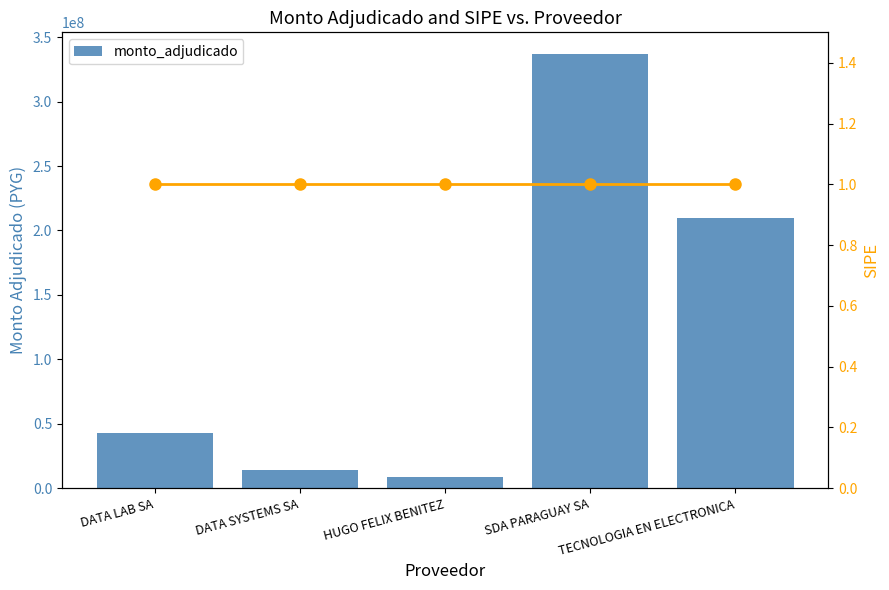

Is it true that the value at DATA SYSTEMS SA is 24603606?

False